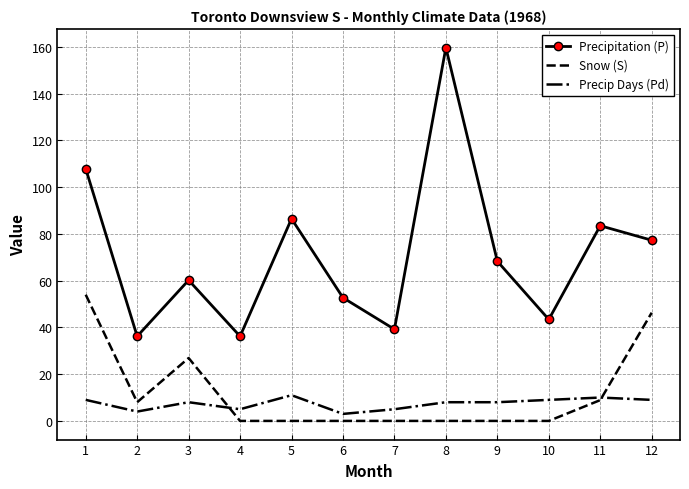

Where is Snow (S) nearest to the value 27?

3